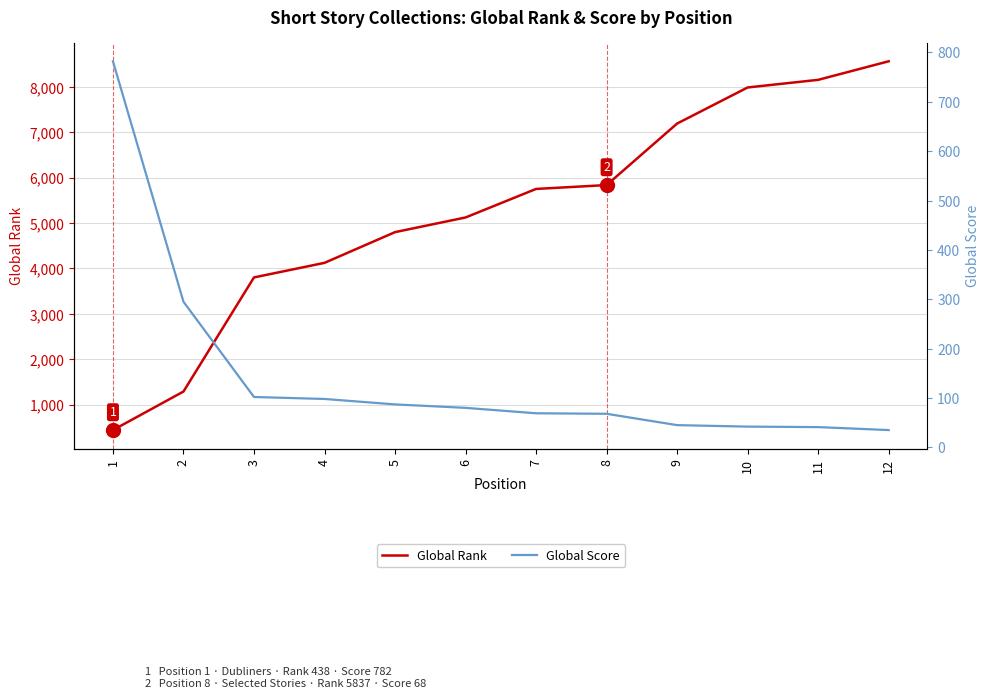

What is the spread (max minus min) of values at 8?

5769